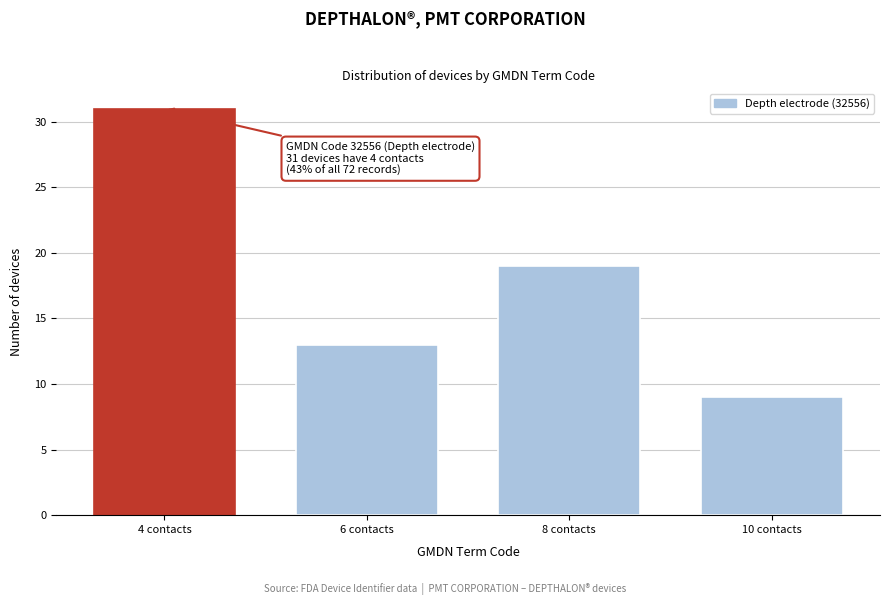

Reading right to left, extract all data points from this chart.

9	19	13	31